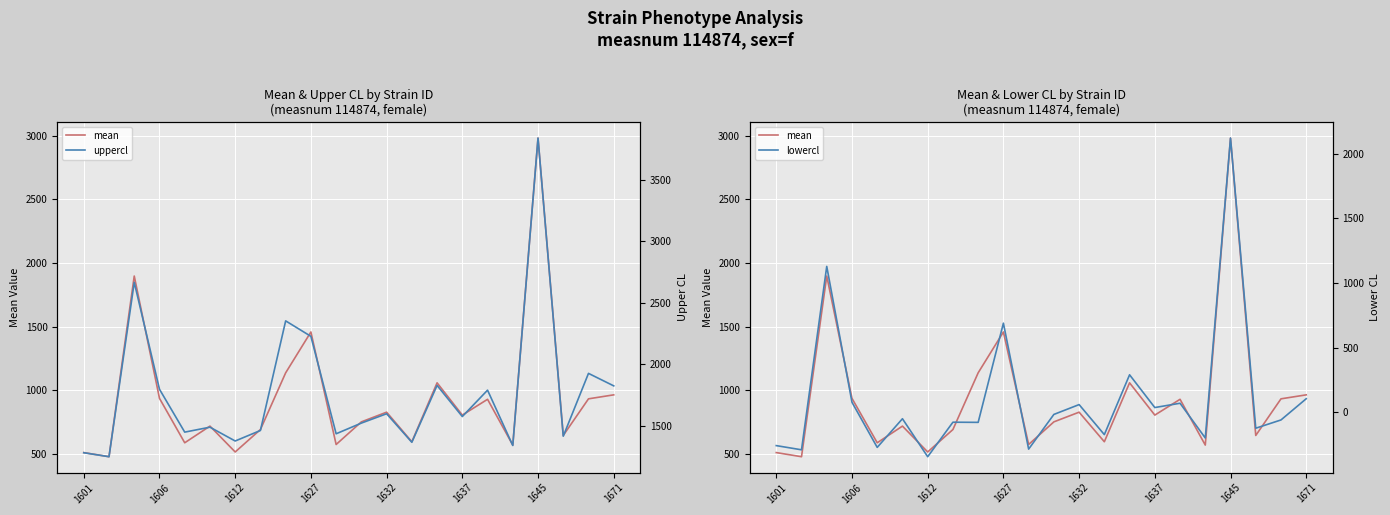

Which series has the largest range (max minus min)?

uppercl